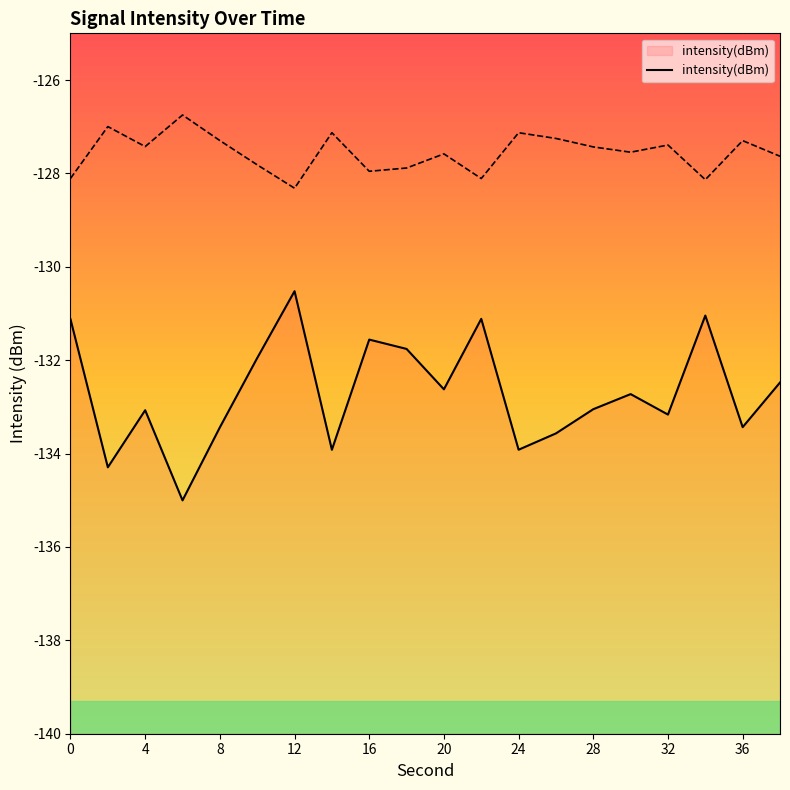

True or false: there are more than 0 points higher than both neighbors.

True